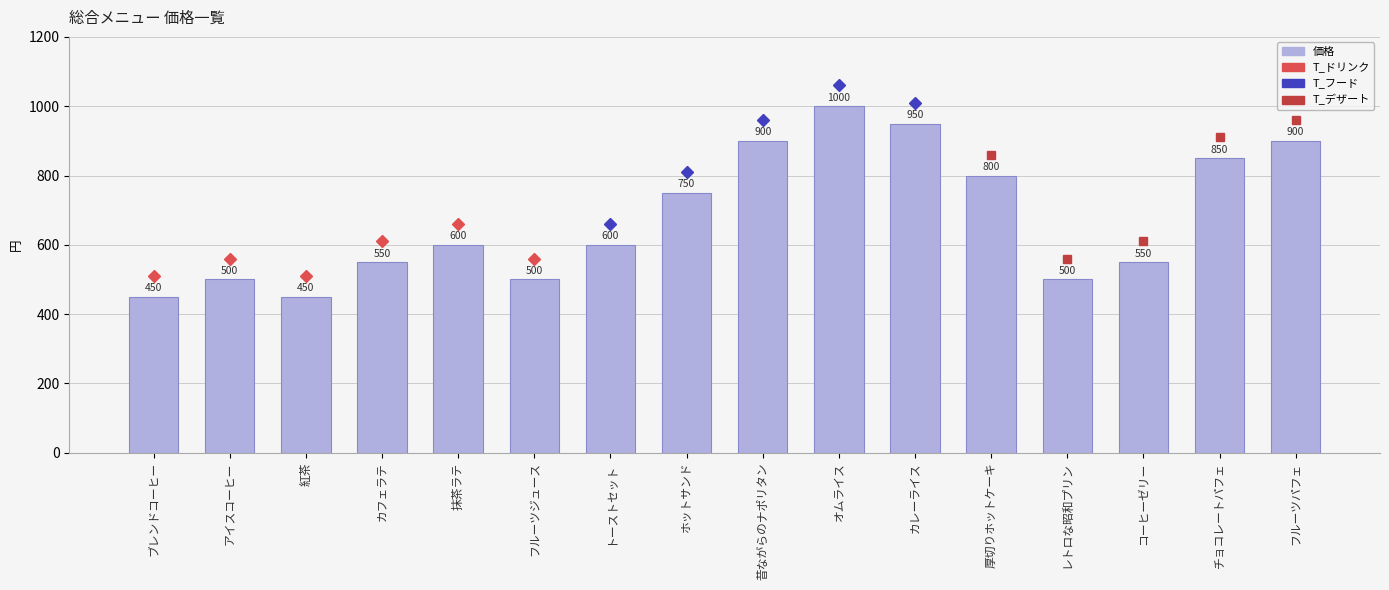

The value at アイスコーヒー is 272. True or false?

False